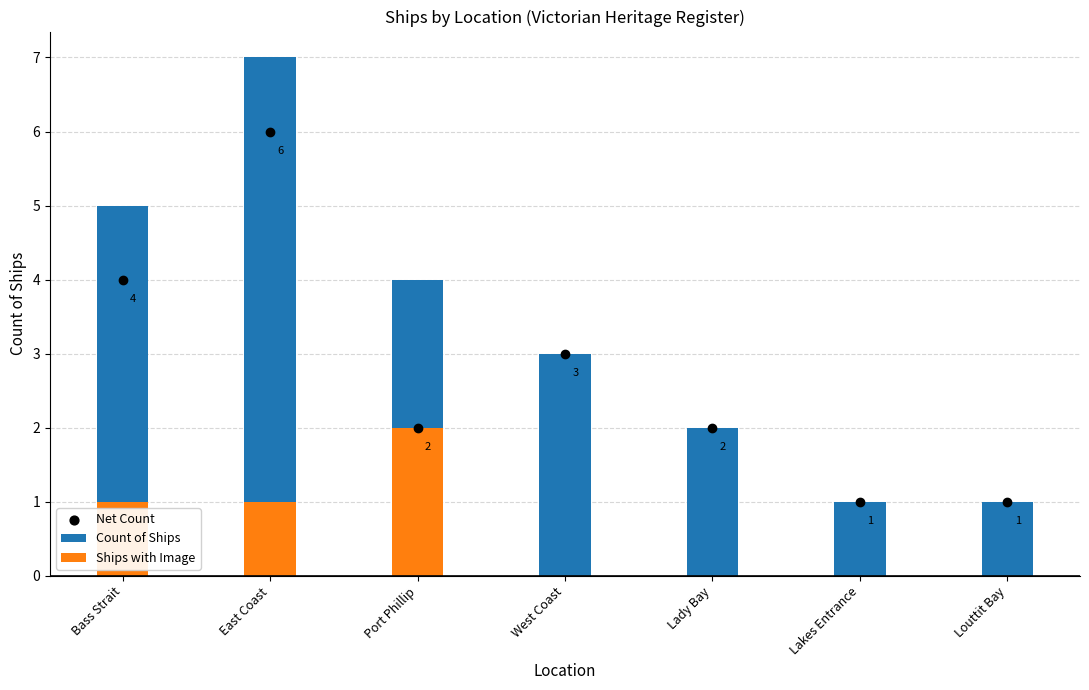

What are all the series names shown in the legend?

Count of Ships, Ships with Image